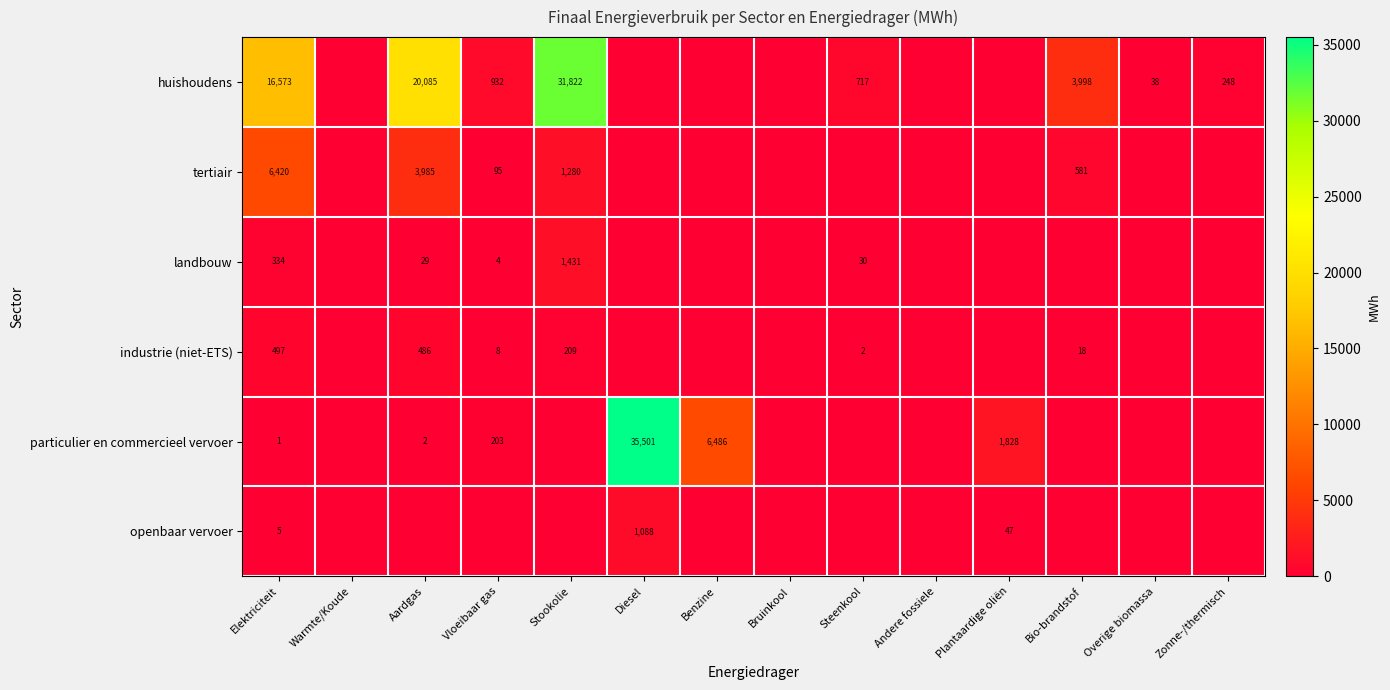

Is the value of landbouw at Vloeibaar gas greater than the value of tertiair at Stookolie?

No